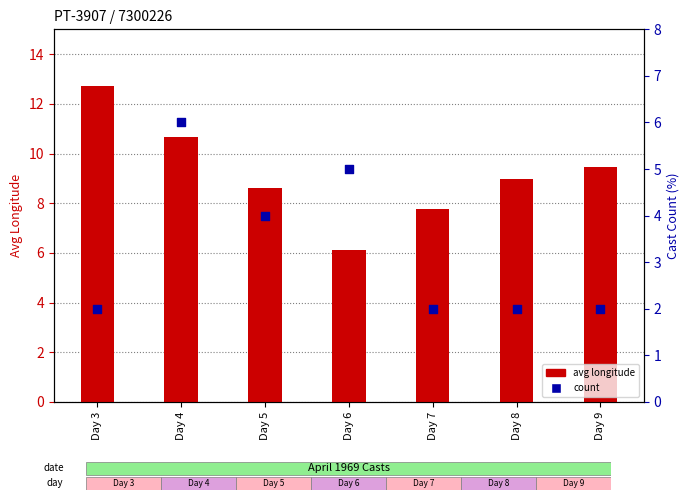

At which category is the sum across all series the highest?

Day 4